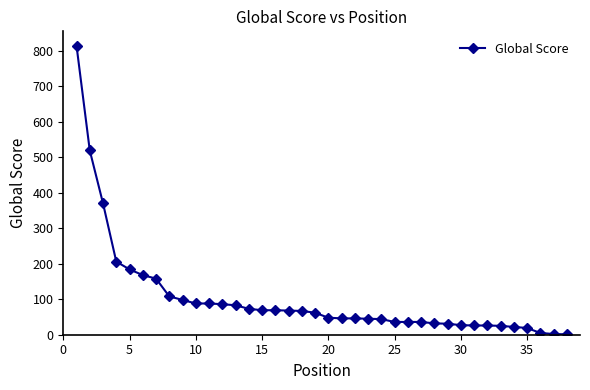

What is the greatest value displayed?

814